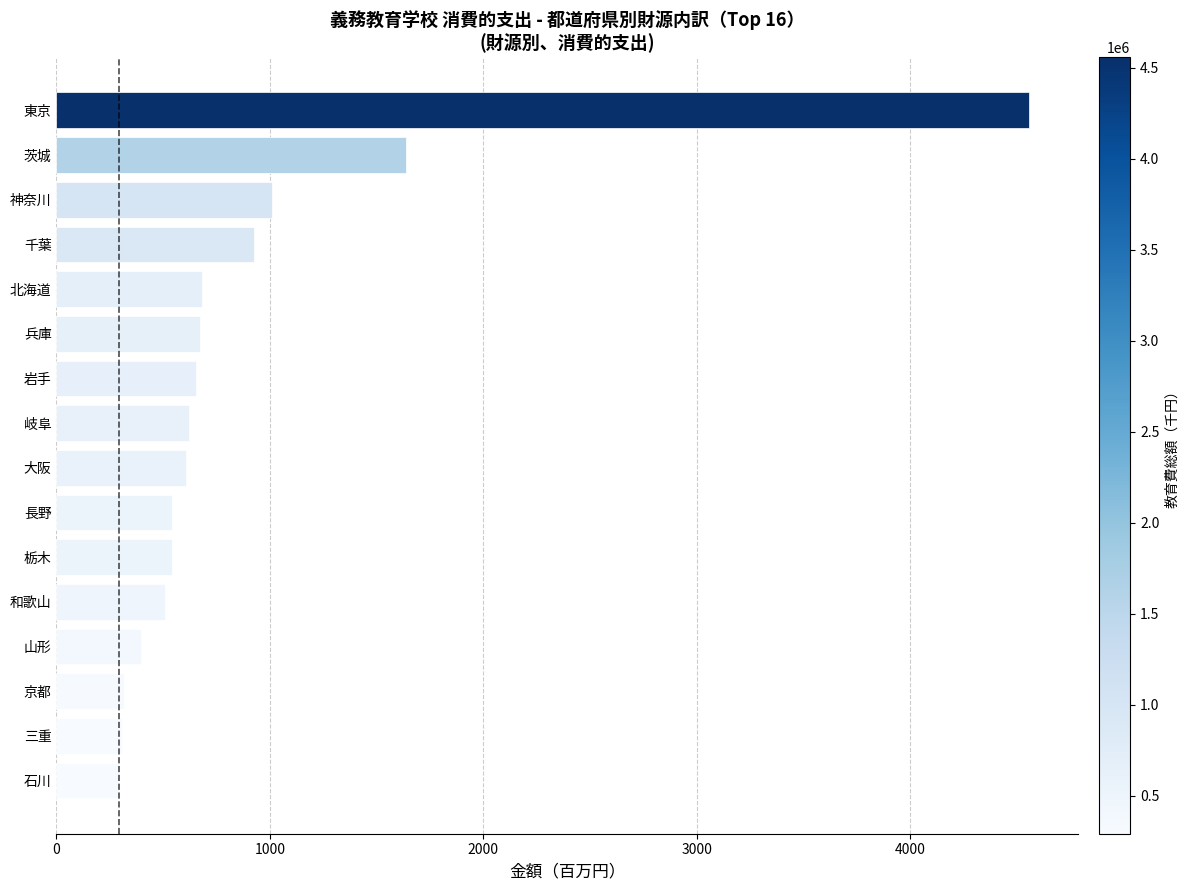

What is the label of the 5th bar from the top?

北海道